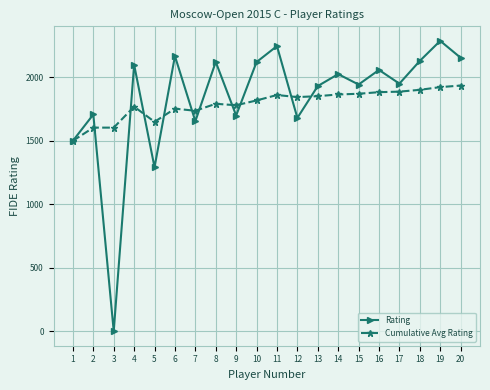

Which series has the largest range (max minus min)?

Rating